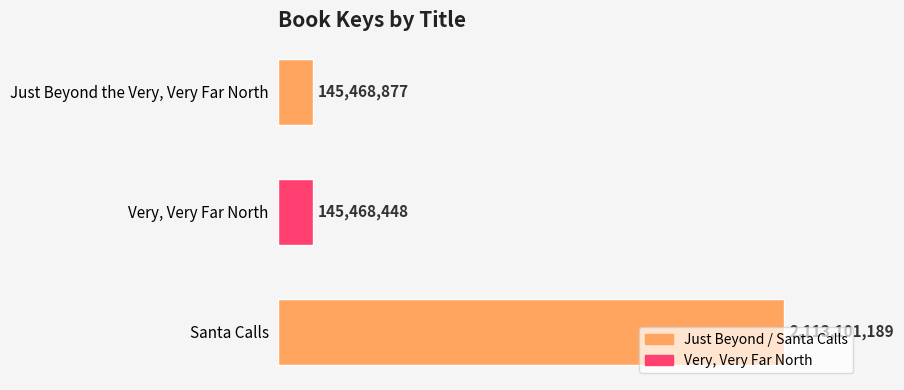

How many distinct data groups are displayed?

1